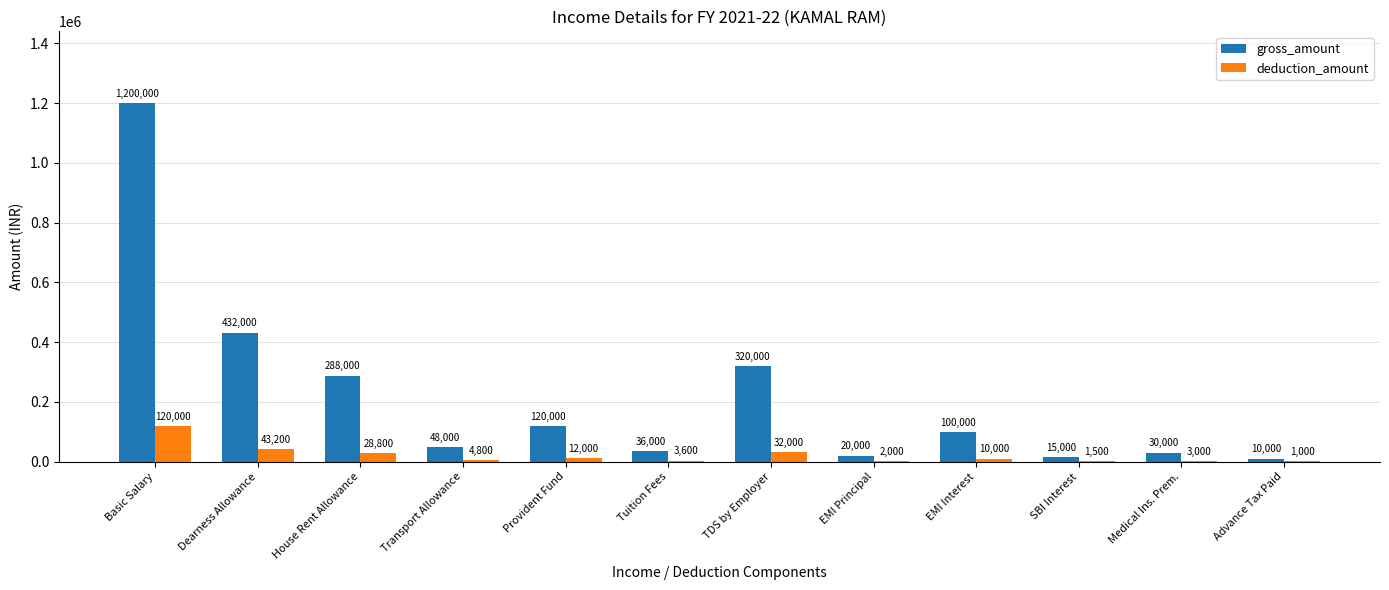

The value of gross_amount at House Rent Allowance is 89398. True or false?

False